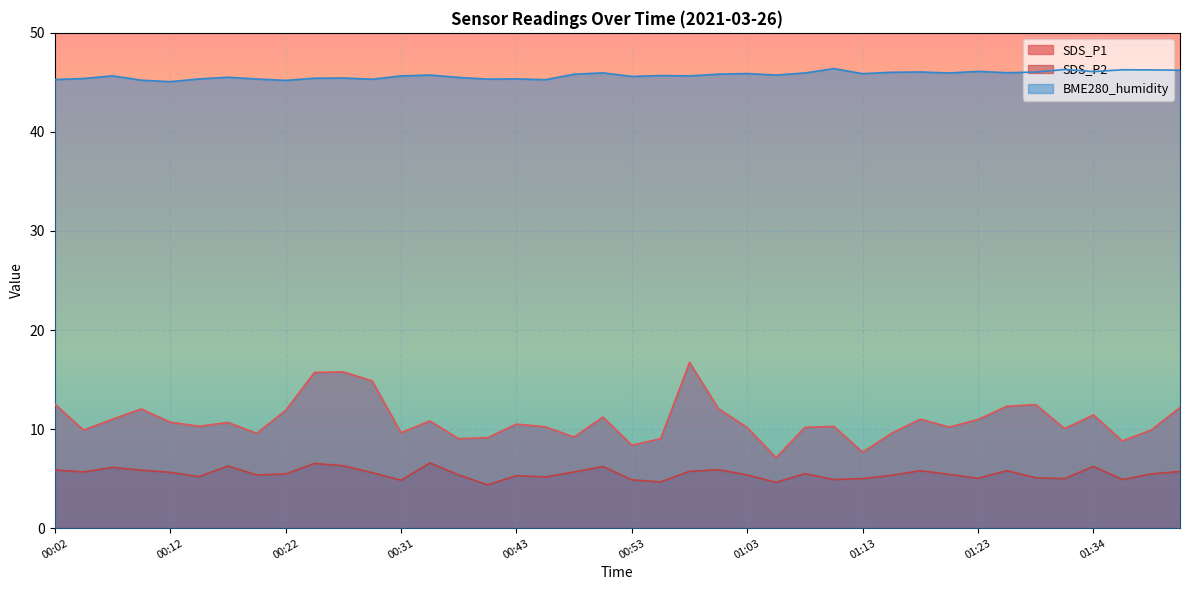

How many interior local peaks does the SDS_P2 series have?

11